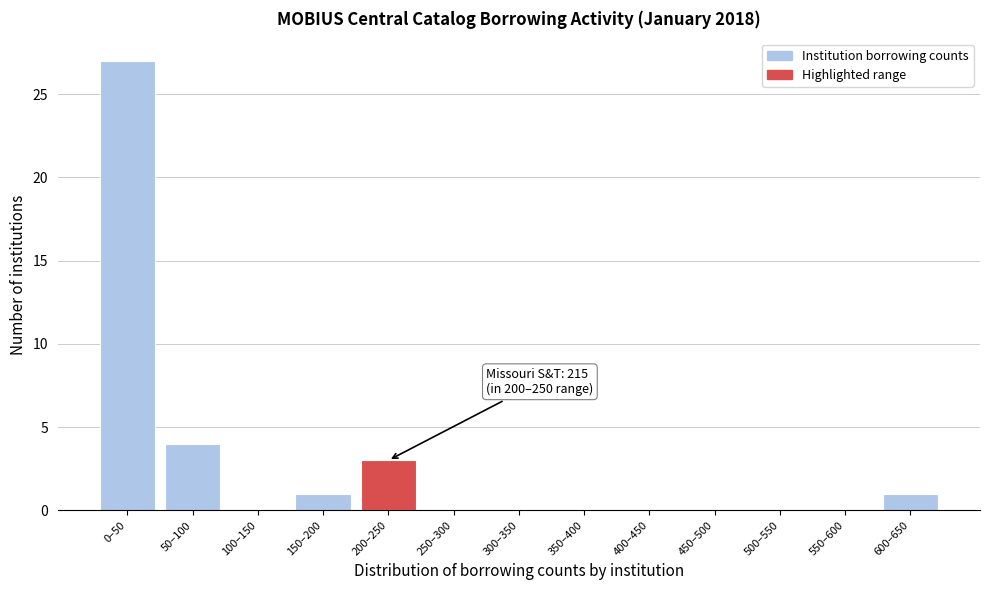

Reading left to right, extract all data points from this chart.

0–50=27	50–100=4	100–150=0	150–200=1	200–250=3	250–300=0	300–350=0	350–400=0	400–450=0	450–500=0	500–550=0	550–600=0	600–650=1